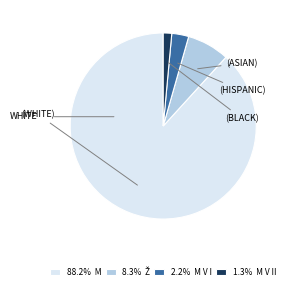

Is there any slice that represents more than half of the pie?

Yes